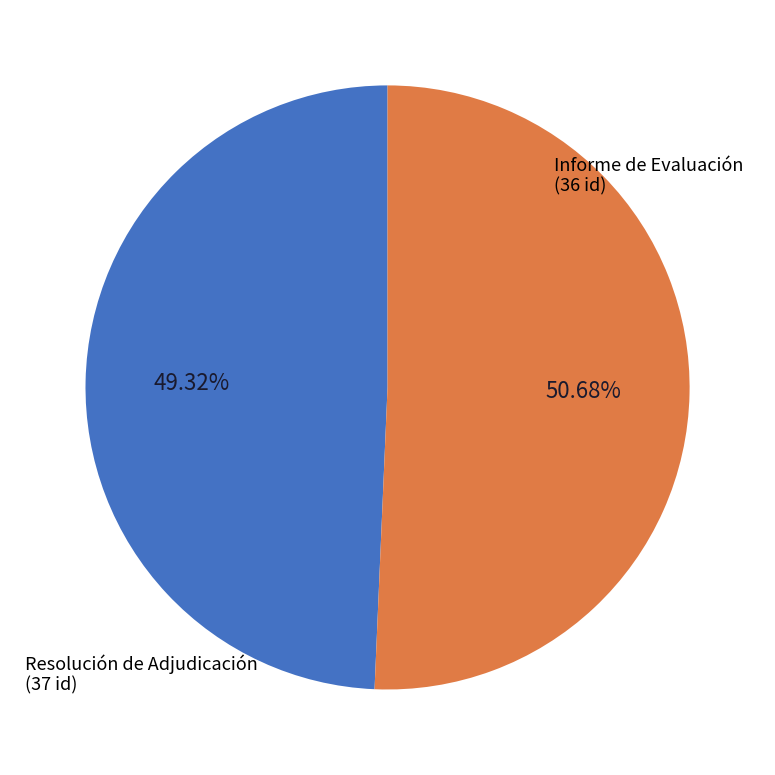

Does any single category account for the majority?

Yes